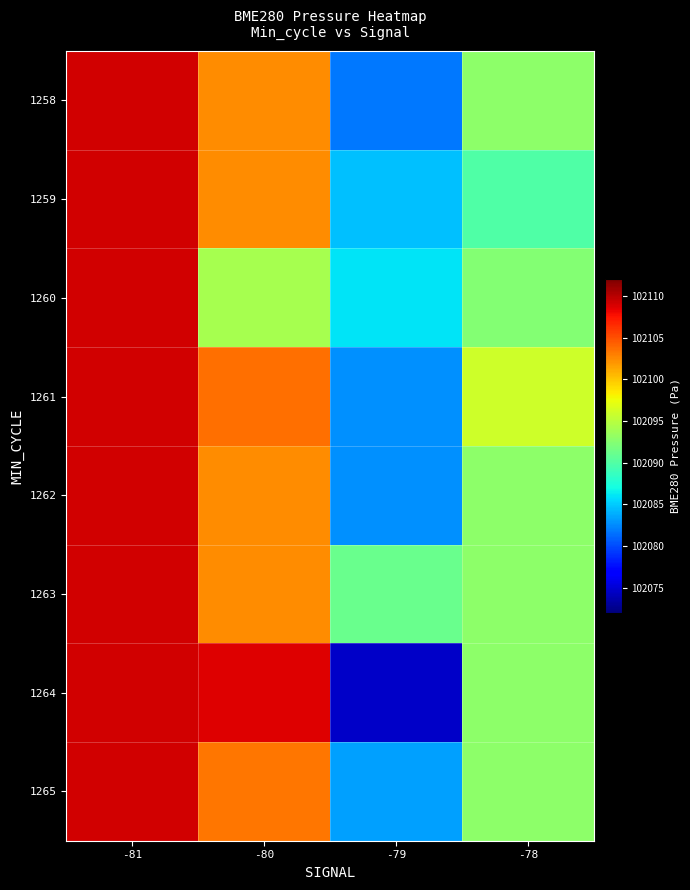

Count the number of data series in this chart.

8